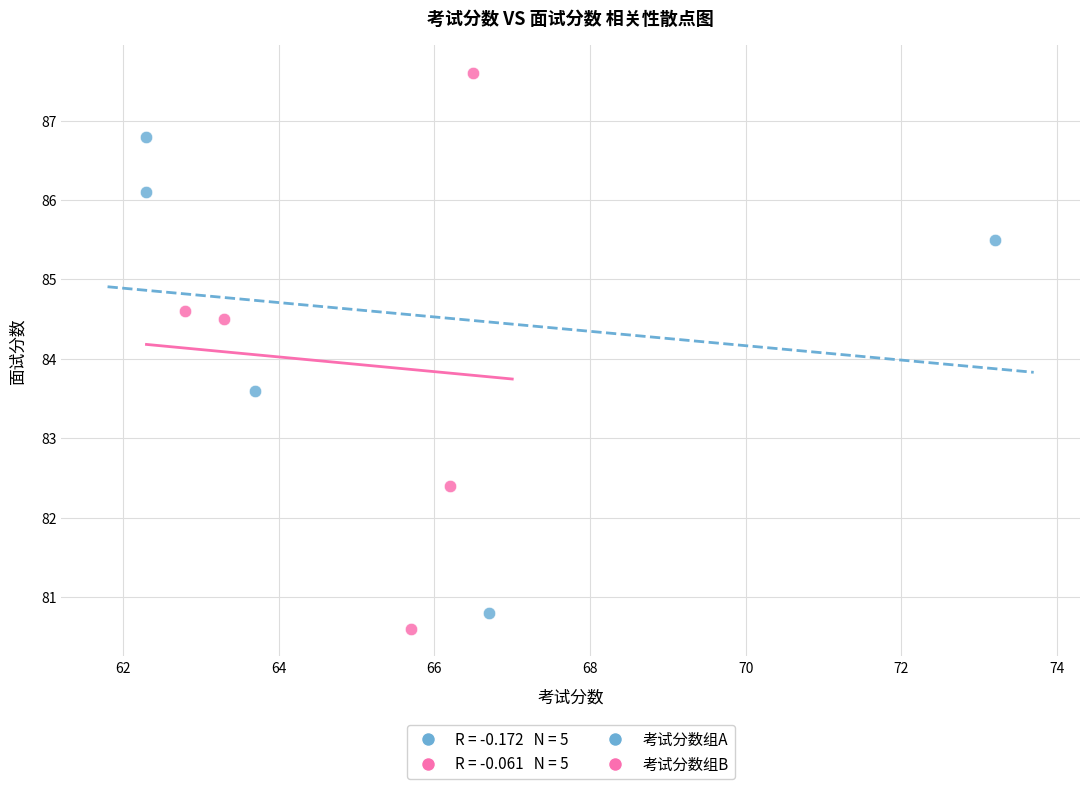

Which series reaches the maximum Y coordinate?

考试分数组B